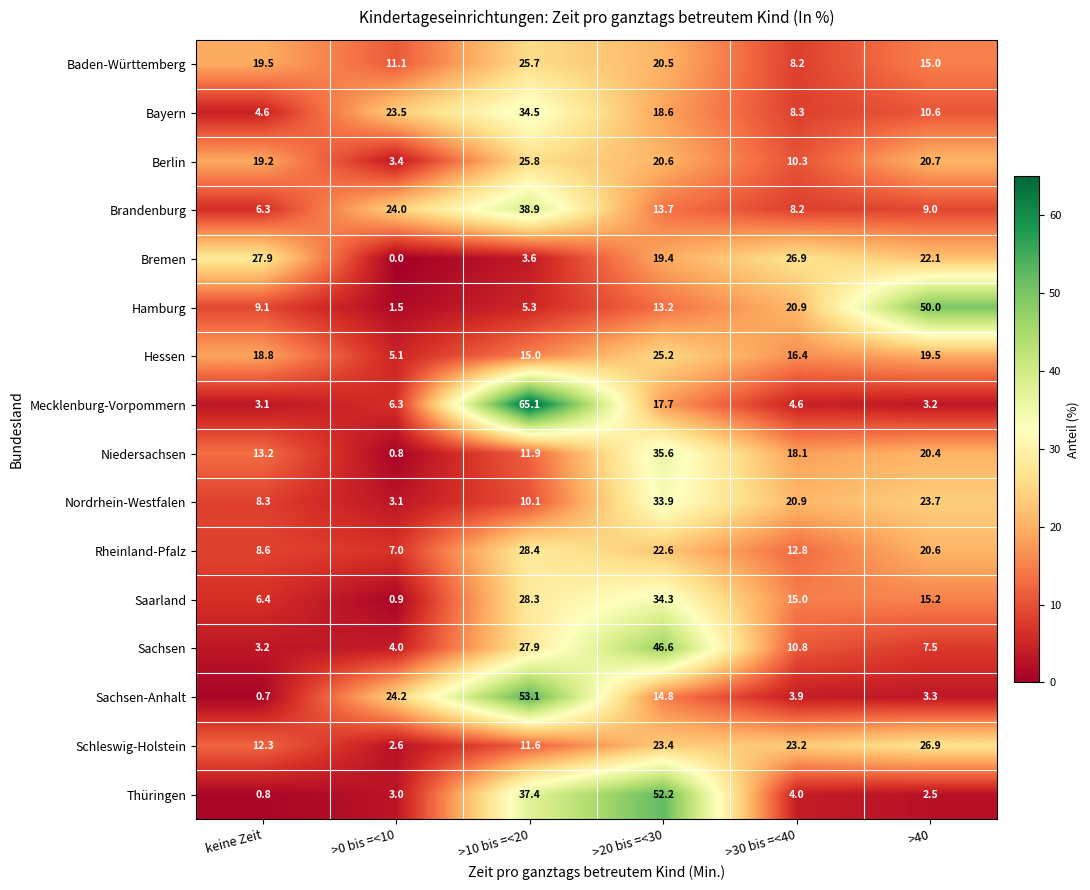

Count the number of data series in this chart.

16